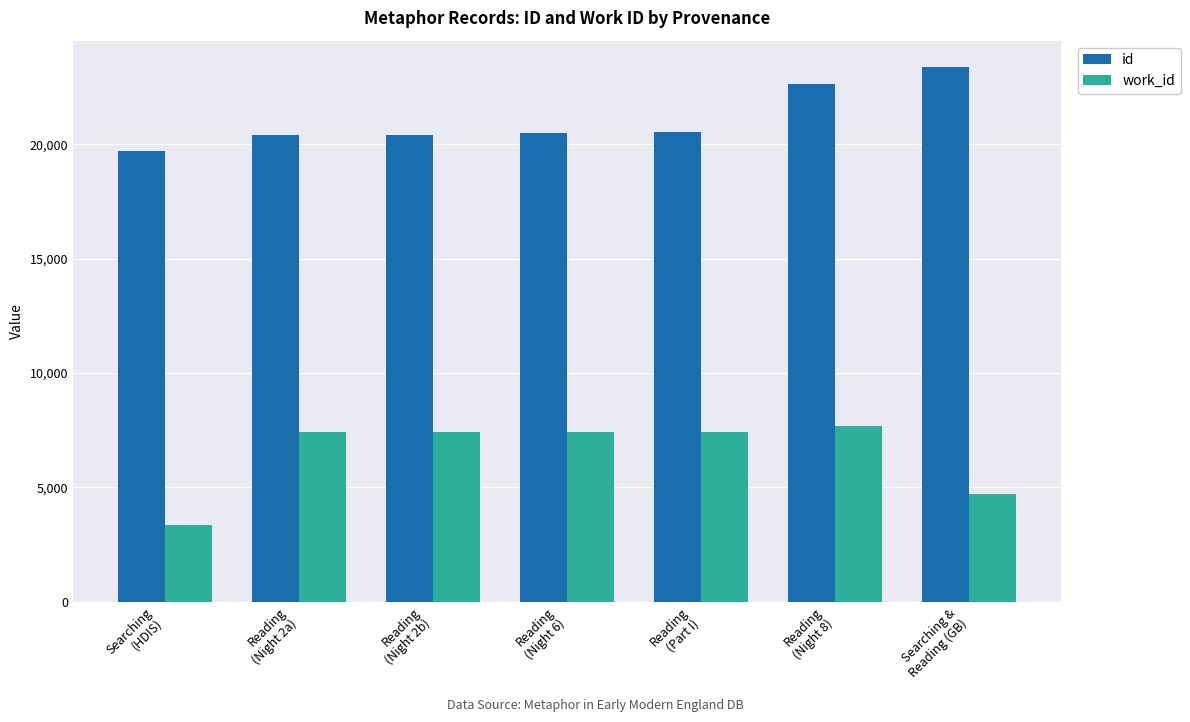

What is the sum of all work_id values?

45314